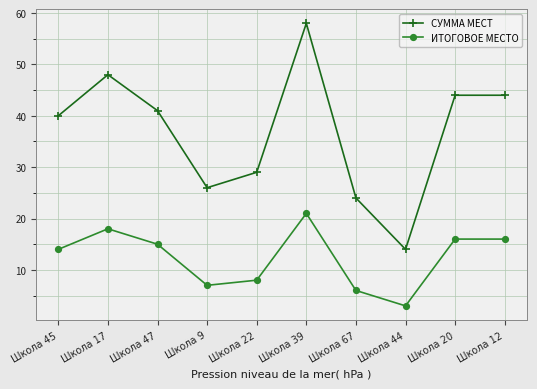

At which category is the sum across all series the highest?

Школа 39